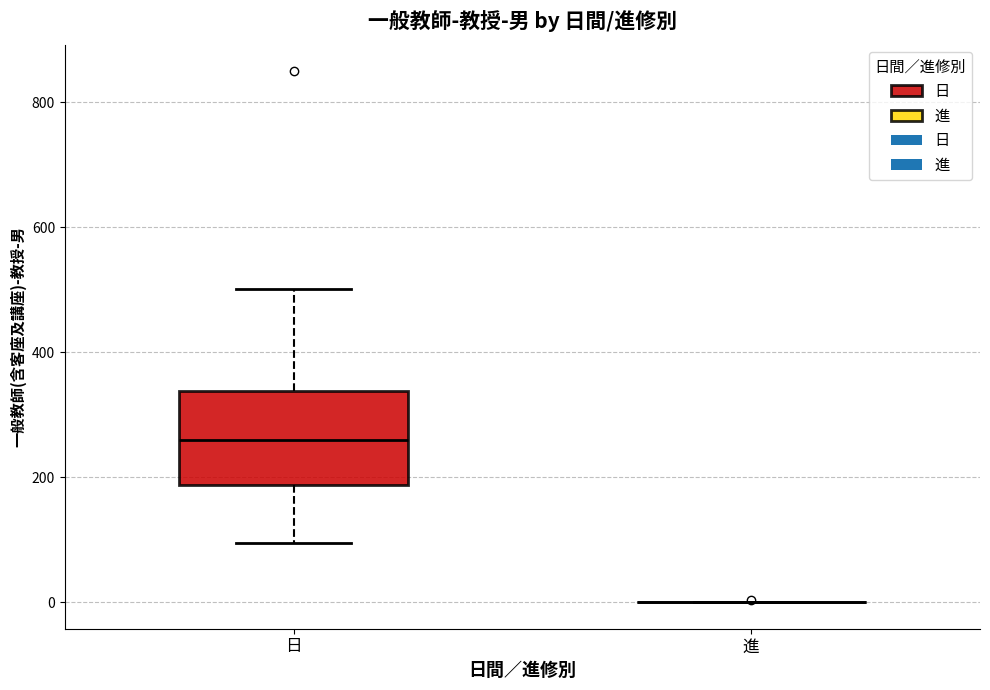

Which box is the tallest, from its lower edge to its upper edge?

日